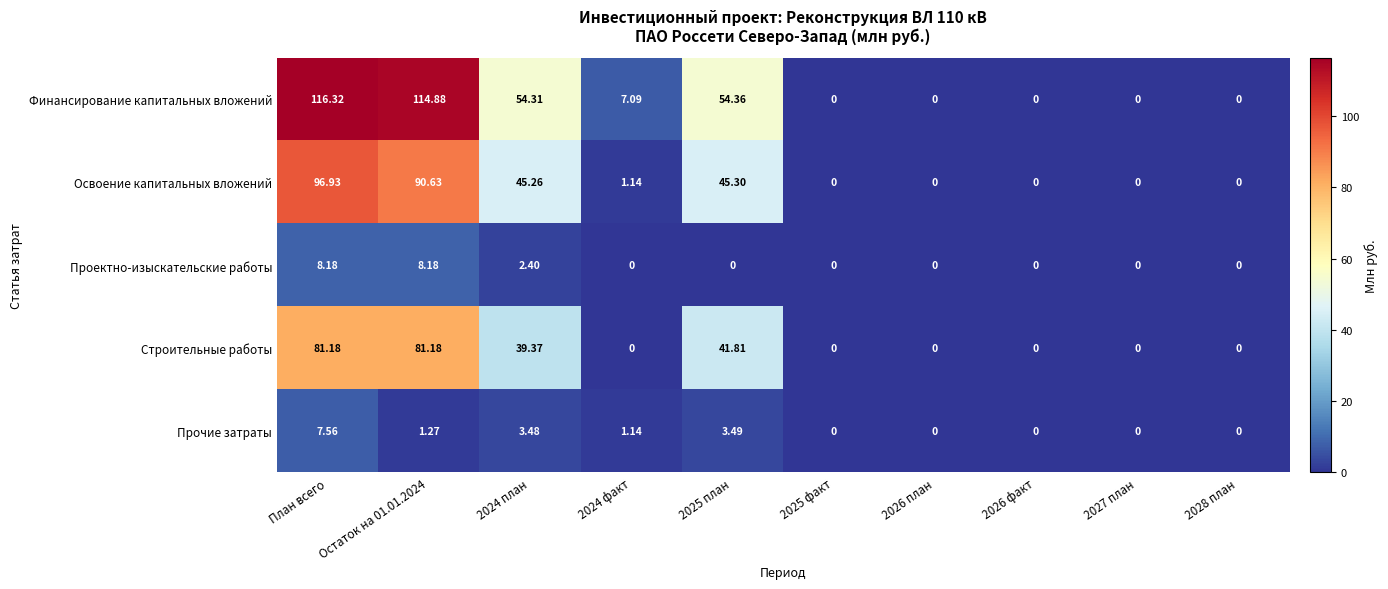

Is the value of Финансирование капитальных вложений at План всего greater than the value of Освоение капитальных вложений at 2025 факт?

Yes